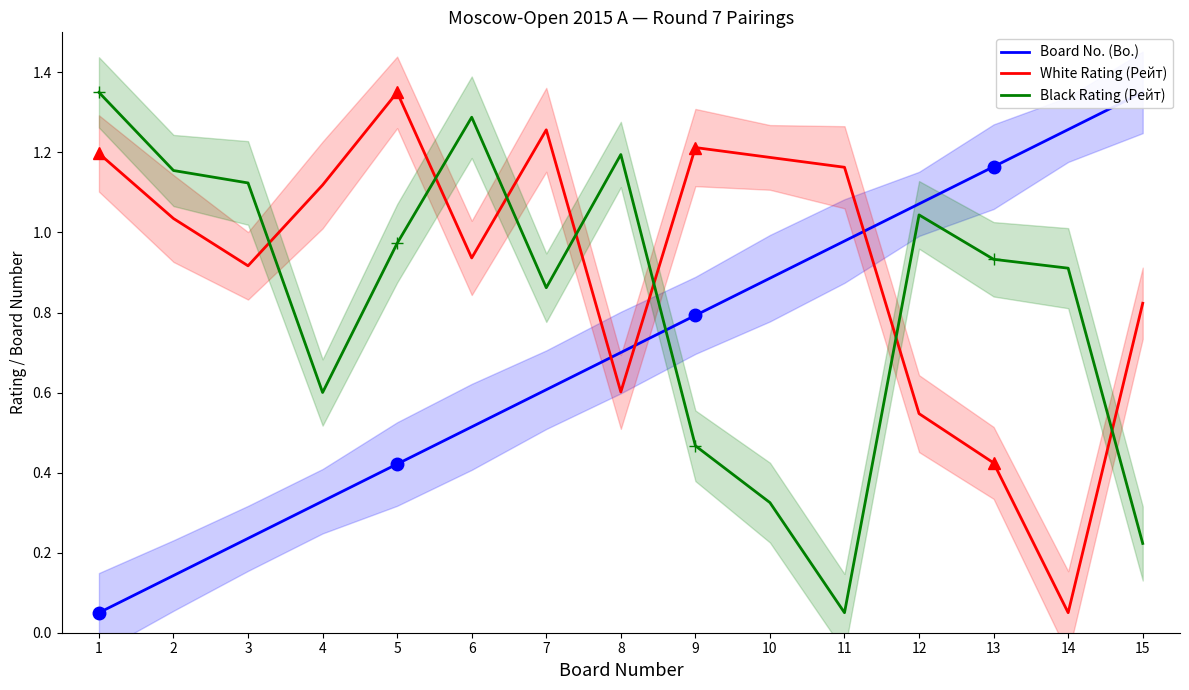

Reading left to right, list all the values displayed in this chart.

Board No. (Bo.): 1=0.1	2=0.1	3=0.2	4=0.3	5=0.4	6=0.5	7=0.6	8=0.7	9=0.8	10=0.9	11=1.0	12=1.1	13=1.2	14=1.3	15=1.4
White Rating (Рейт): 1=1.2	2=1.0	3=0.9	4=1.1	5=1.4	6=0.9	7=1.3	8=0.6	9=1.2	10=1.2	11=1.2	12=0.5	13=0.4	14=0.1	15=0.8
Black Rating (Рейт): 1=1.4	2=1.2	3=1.1	4=0.6	5=1.0	6=1.3	7=0.9	8=1.2	9=0.5	10=0.3	11=0.1	12=1.0	13=0.9	14=0.9	15=0.2